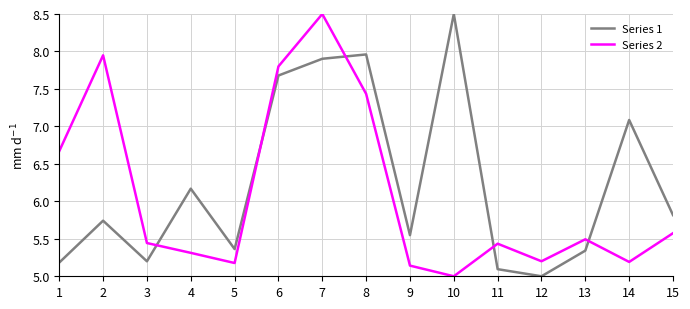

The Series 2 series shows 5.0 at 10. True or false?

True